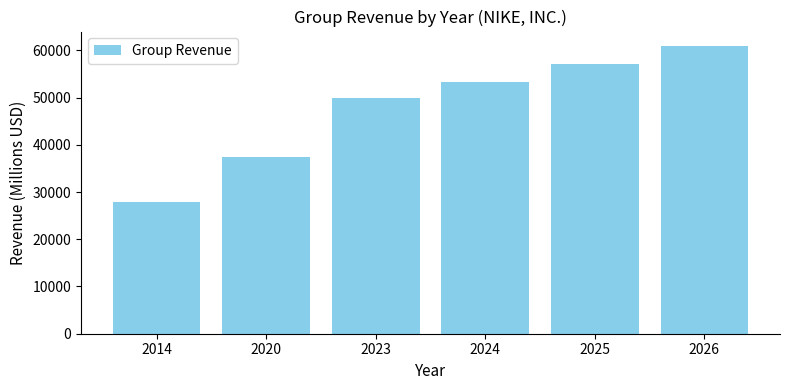

How many data points are less than 53351?

3